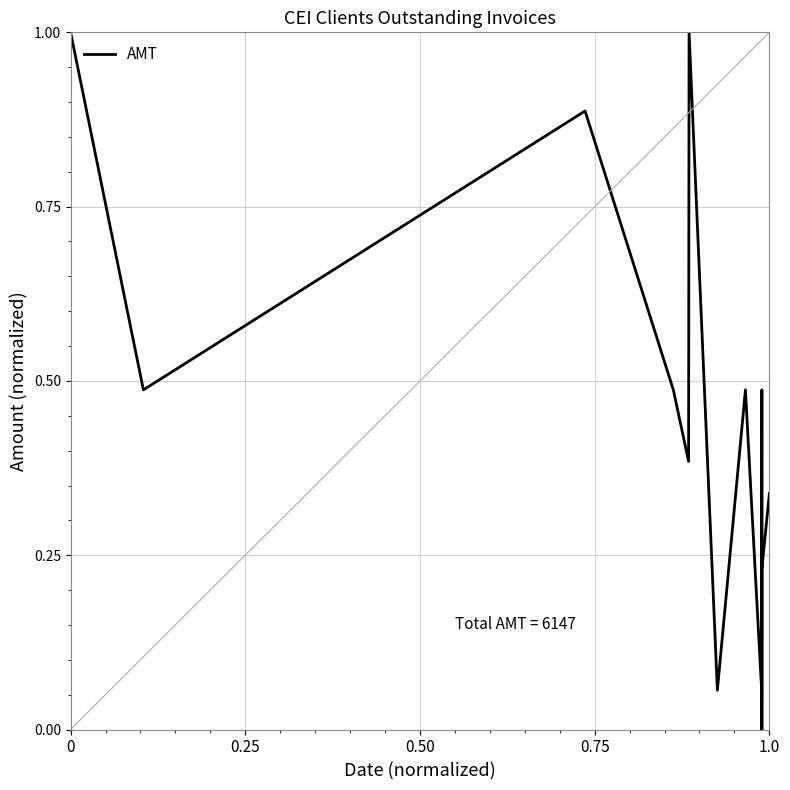

Reading left to right, what are all the values shown in this chart?

1.0	0.5	0.9	0.5	0.4	1.0	0.1	0.5	0.1	0.0	0.5	0.0	0.2	0.3